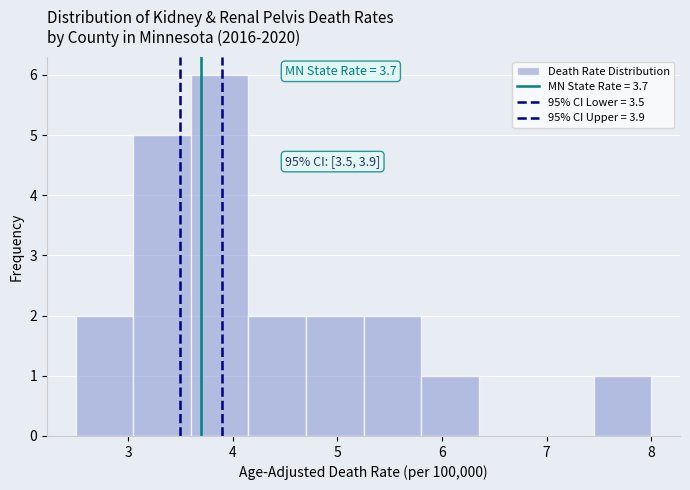

Which range on the x-axis has the tallest bar?

3.60 to 4.15